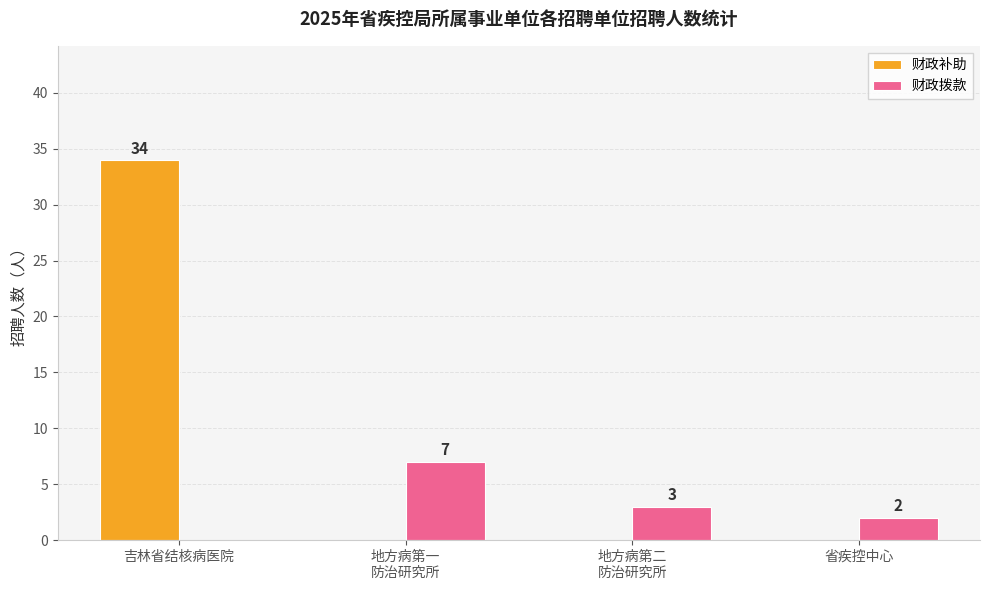

Reading left to right, what are all the values shown in this chart?

财政补助: 吉林省结核病医院=34	地方病第一
防治研究所=0	地方病第二
防治研究所=0	省疾控中心=0
财政拨款: 吉林省结核病医院=0	地方病第一
防治研究所=7	地方病第二
防治研究所=3	省疾控中心=2